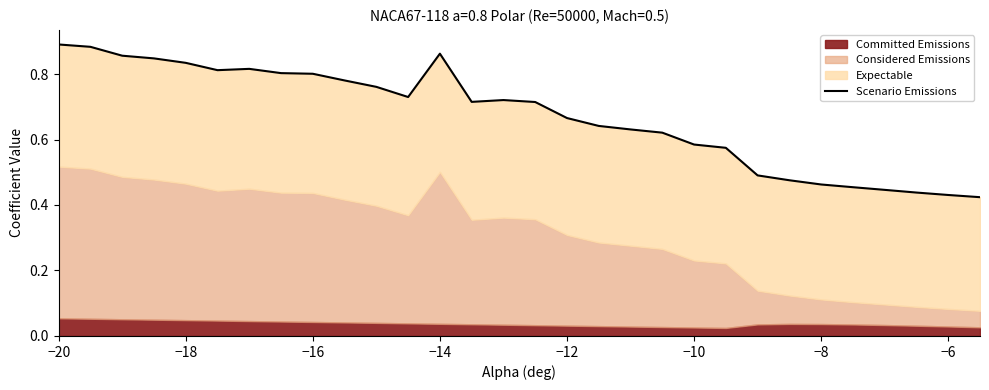

The value at −20 is 1.5. True or false?

False